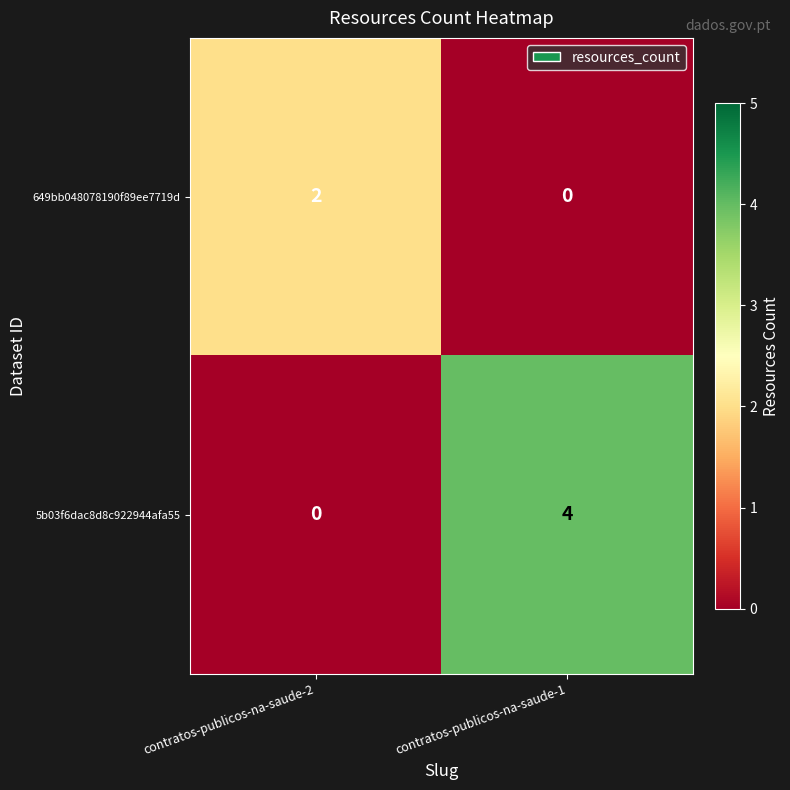

List the series in order of their peak value, highest first.

5b03f6dac8d8c922944afa55, 649bb048078190f89ee7719d